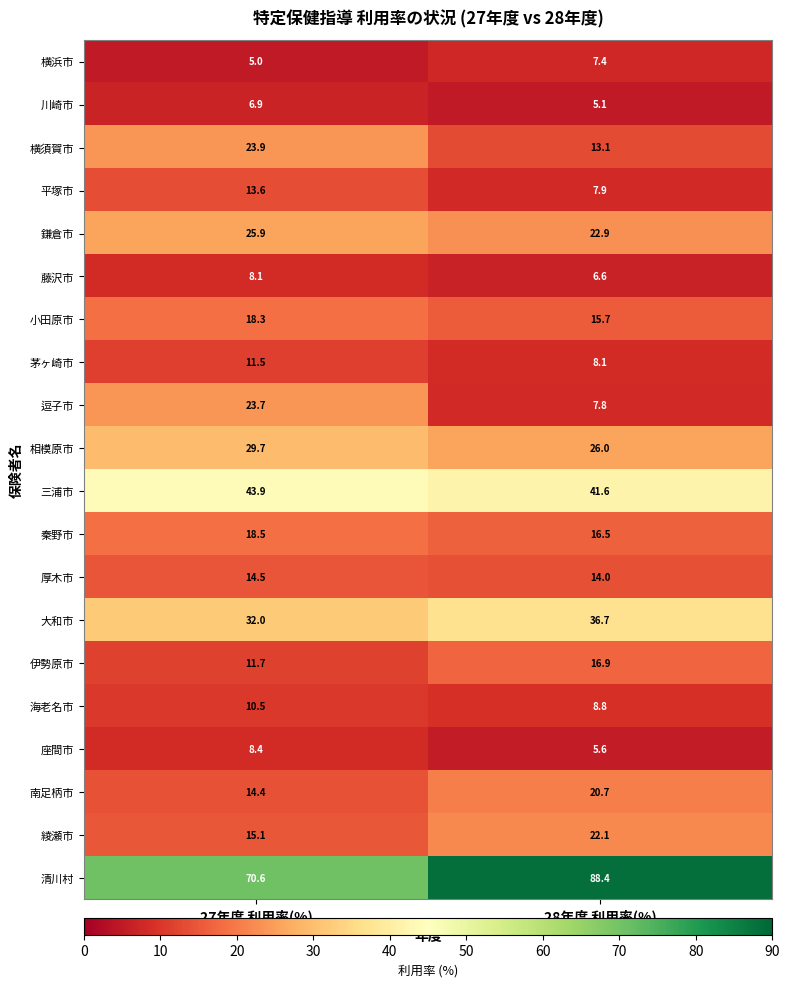

True or false: 小田原市 has a value of 15.7 at 28年度 利用率(%).

True